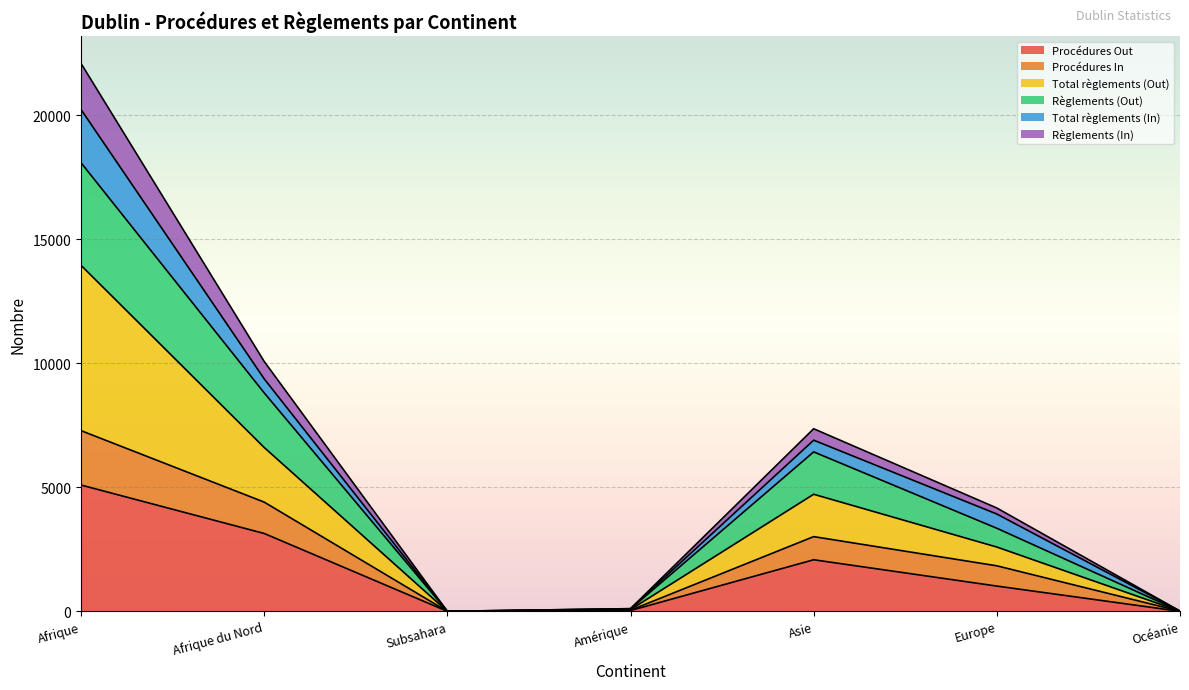

The value of Total règlements (Out) at Océanie is 11. True or false?

True